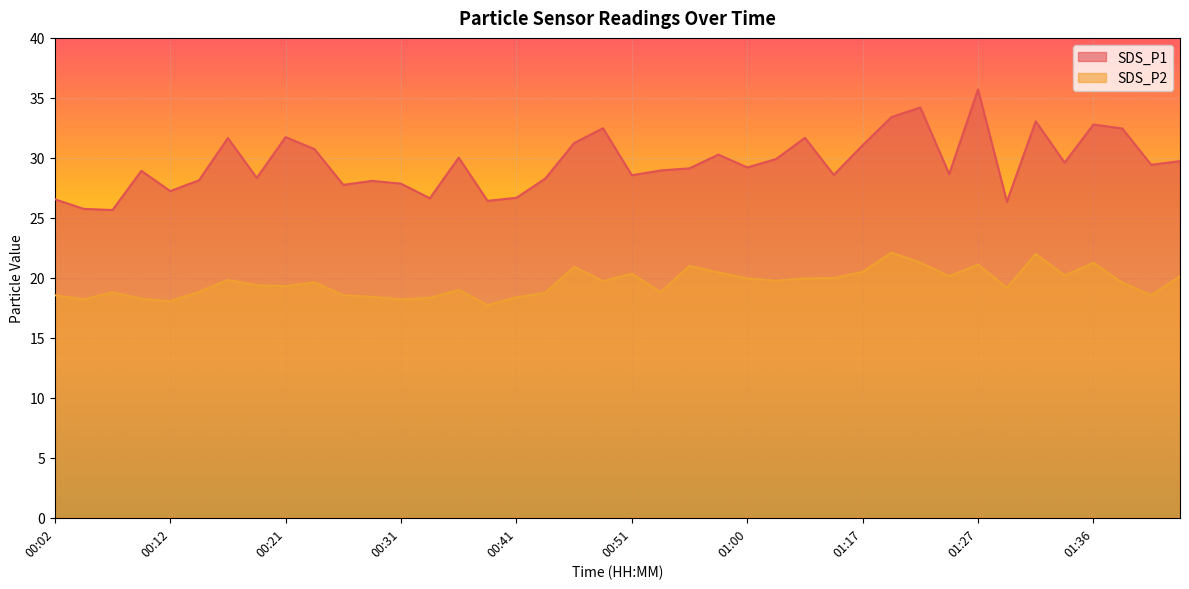

At which label does SDS_P2 reach its peak?

01:19